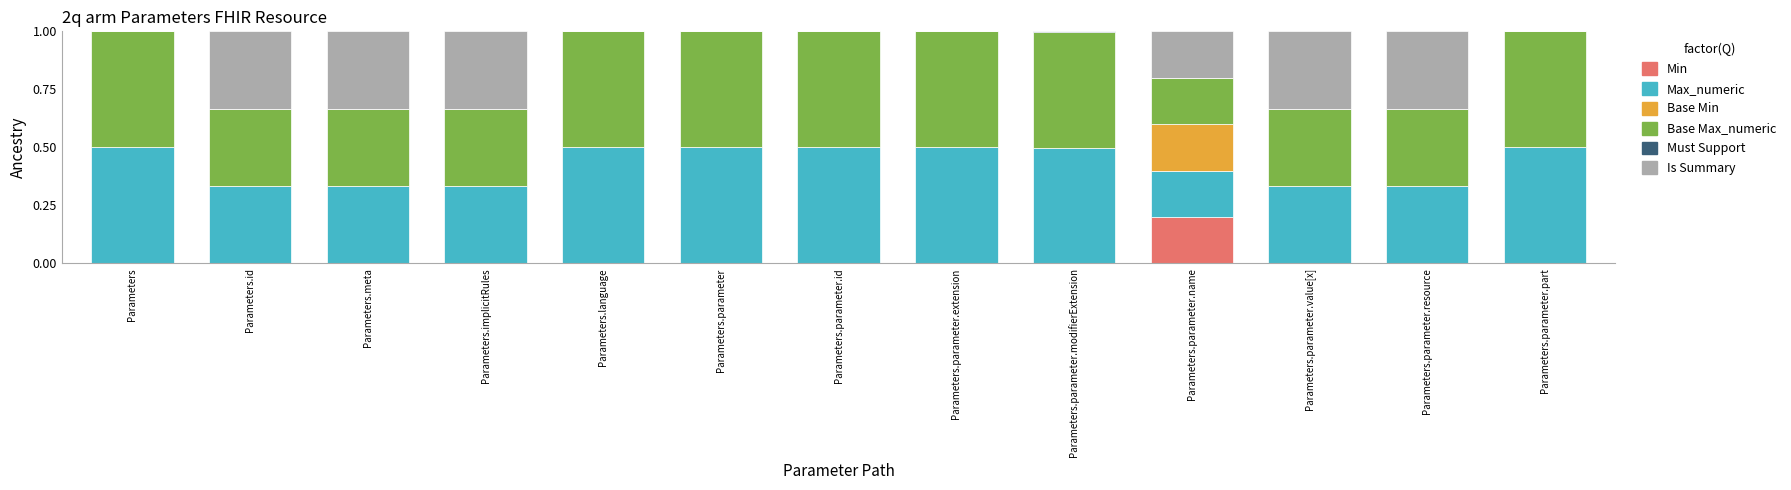

Does the chart contain stacked bars?

Yes